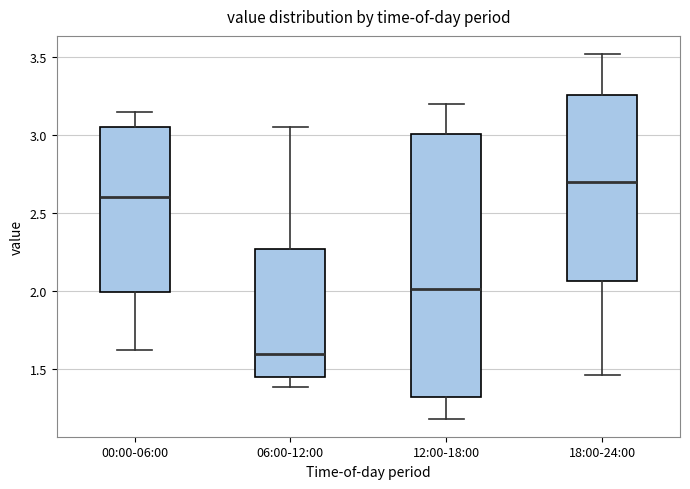

Reading left to right, read every box against the y-axis: the position of its median line, the range the box covers, and the ends of its whiskers. The values are not printed on the chart, so give them approximately, as read against the axis.

00:00-06:00: median 2.60, box 2.00 to 3.05, whiskers 1.60 to 3.15
06:00-12:00: median 1.60, box 1.45 to 2.25, whiskers 1.40 to 3.05
12:00-18:00: median 2.00, box 1.30 to 3.00, whiskers 1.20 to 3.20
18:00-24:00: median 2.70, box 2.05 to 3.25, whiskers 1.45 to 3.50